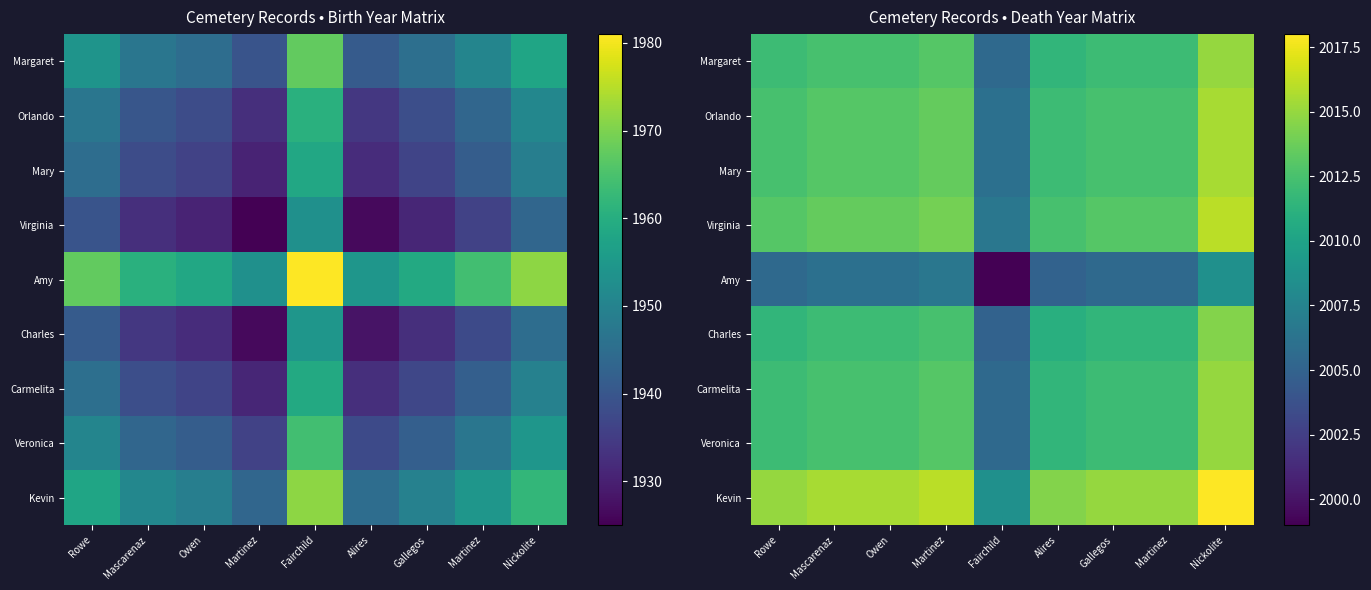

Which has a higher value, Fairchild or Martinez?

Martinez